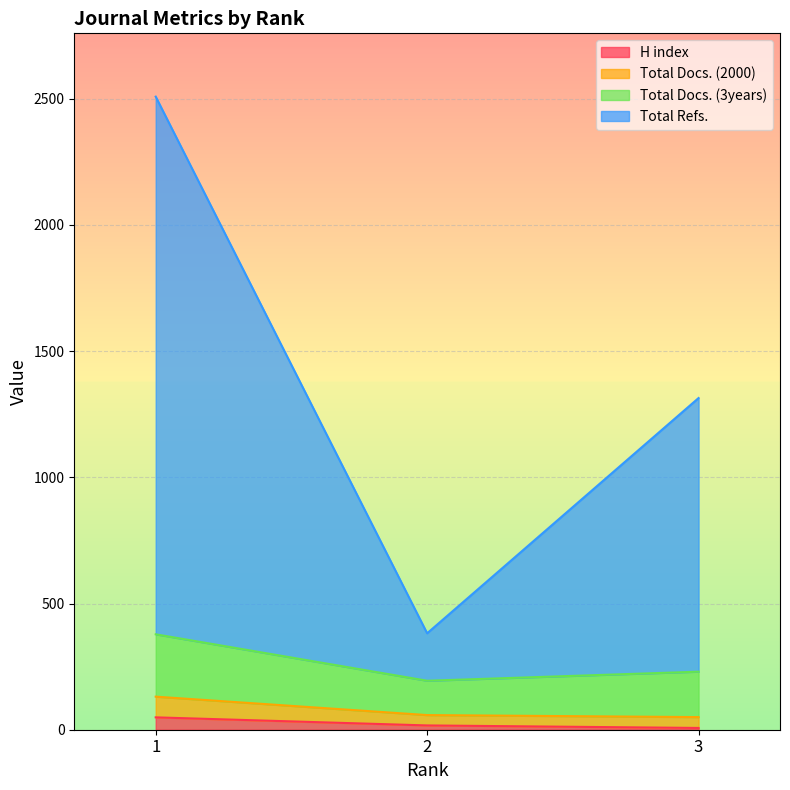

Is it true that Total Docs. (2000) equals 131 at 1?

True